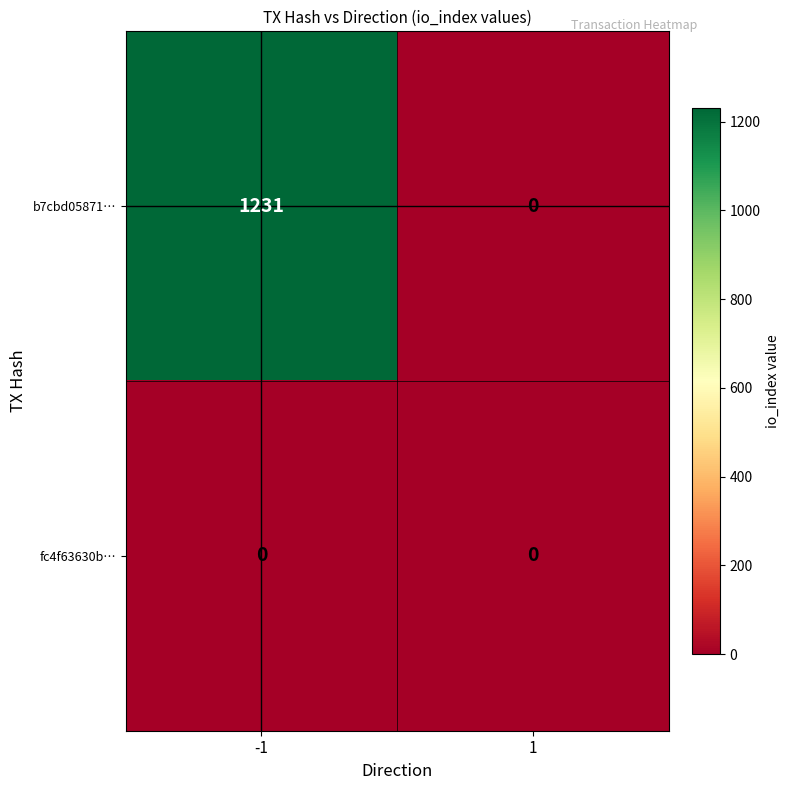

Reading left to right, transcribe all the data shown in this chart.

b7cbd05871…: -1=1231	1=0
fc4f63630b…: -1=0	1=0